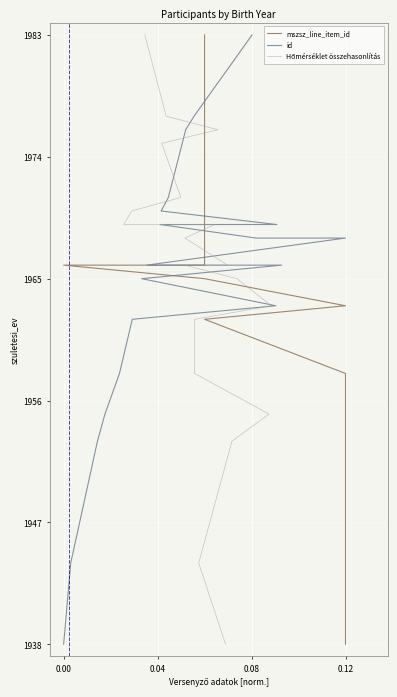

Is it true that mszsz_line_item_id equals 0.3 at 0.00?

False